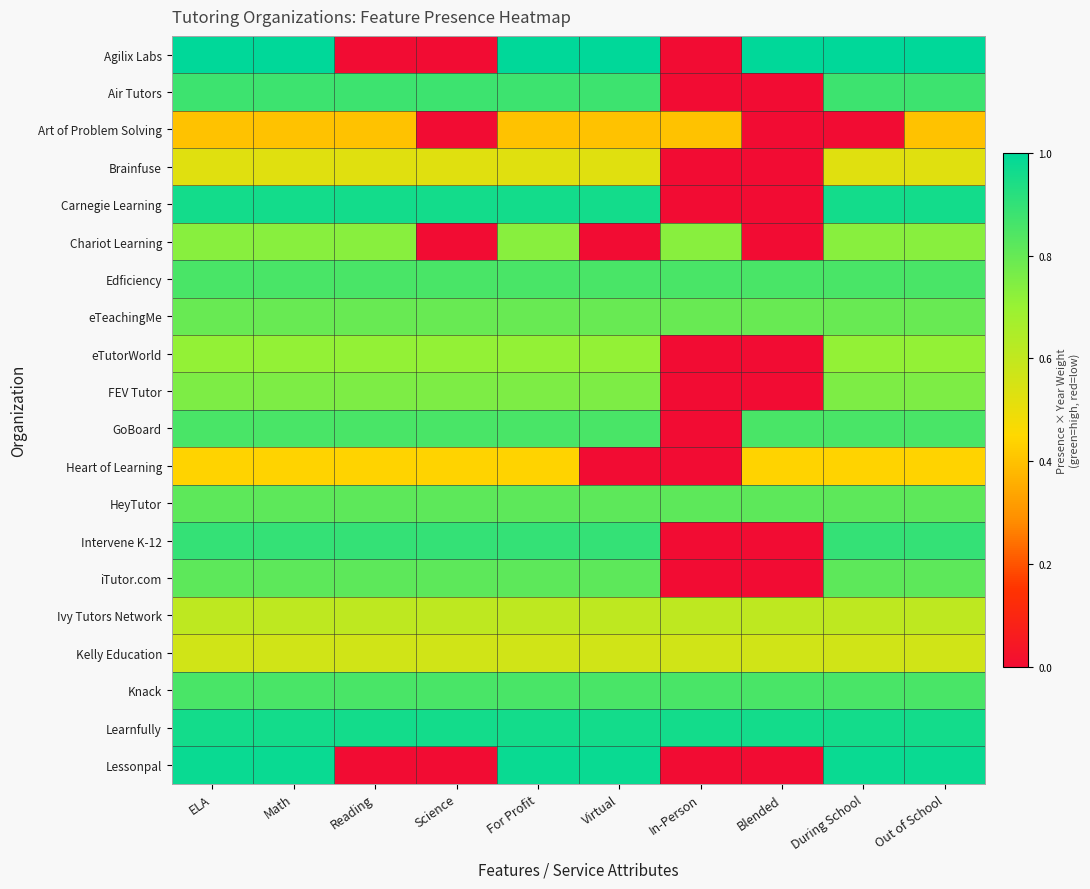

At Math, list the series in order from smallest to largest.

Art of Problem Solving, Heart of Learning, Brainfuse, Kelly Education, Ivy Tutors Network, eTutorWorld, Chariot Learning, FEV Tutor, eTeachingMe, HeyTutor, iTutor.com, Edficiency, GoBoard, Knack, Air Tutors, Intervene K-12, Carnegie Learning, Learnfully, Lessonpal, Agilix Labs